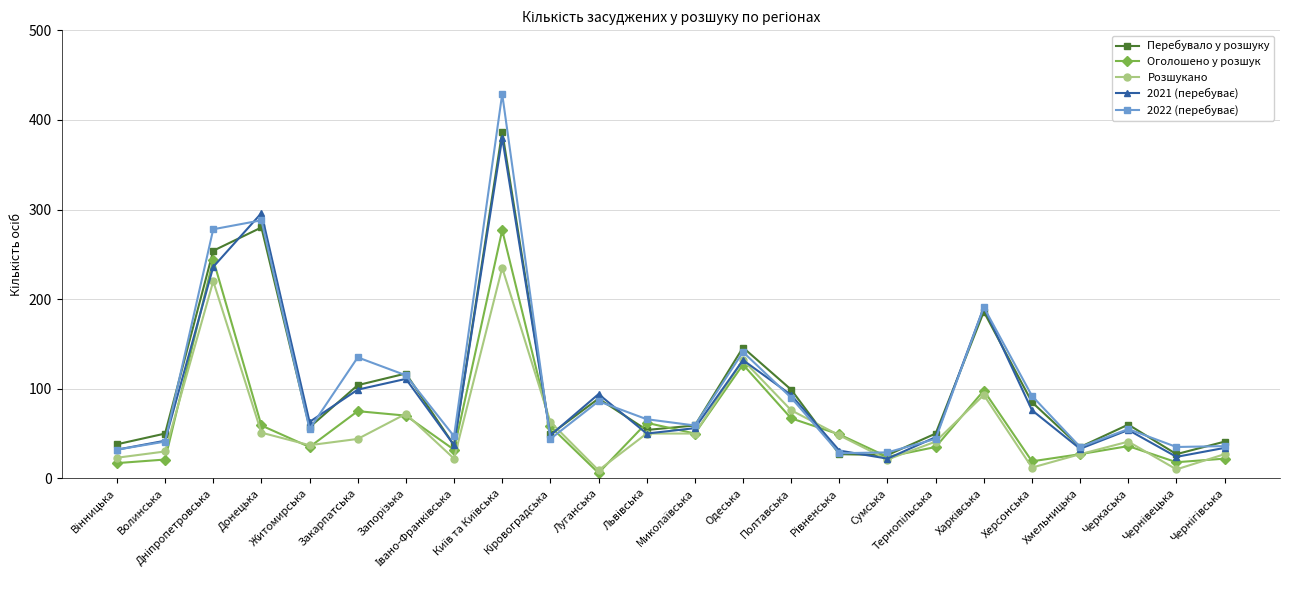

What is the highest value of the Перебувало у розшуку series?

387